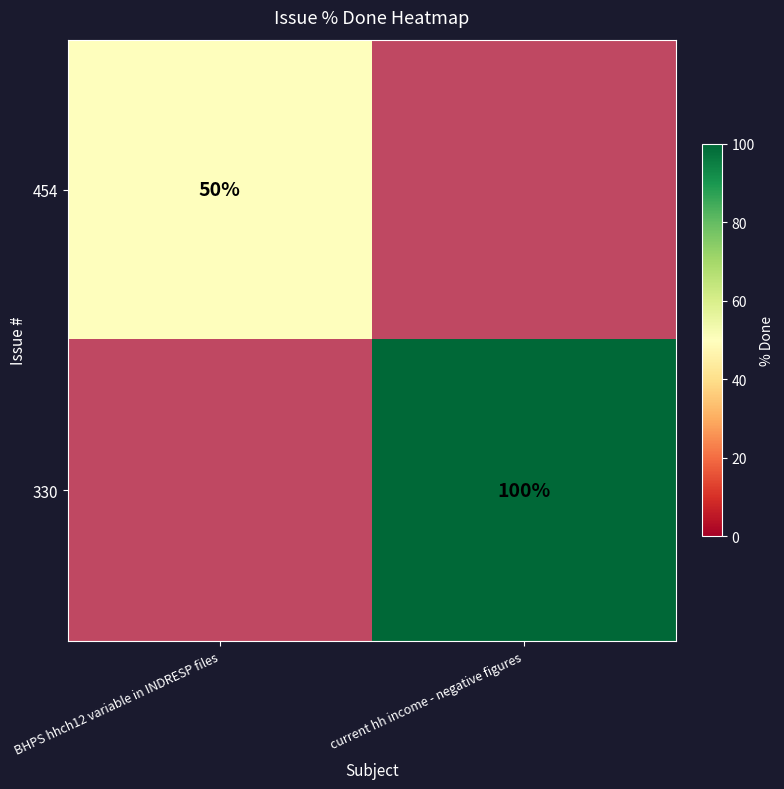

How many data points does each series have?

2